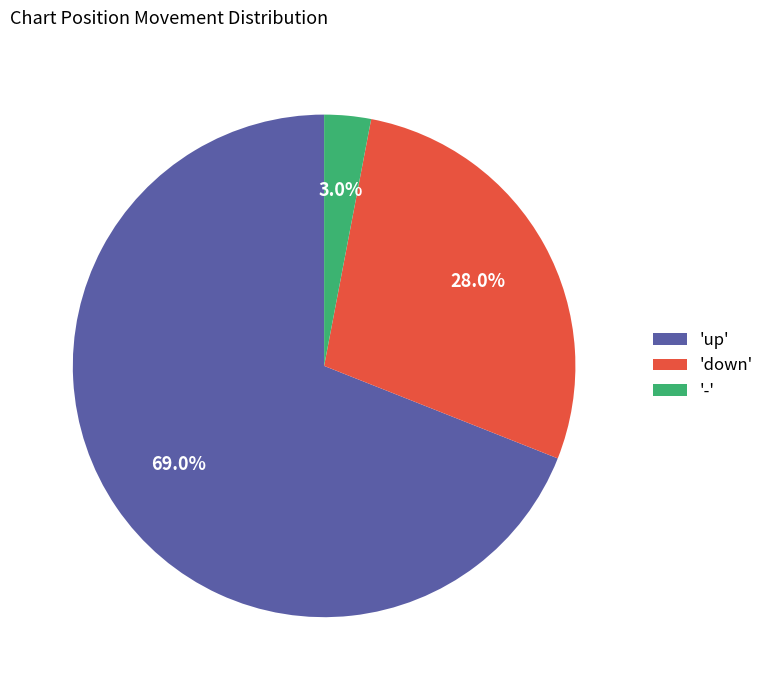

Does any single category account for the majority?

Yes